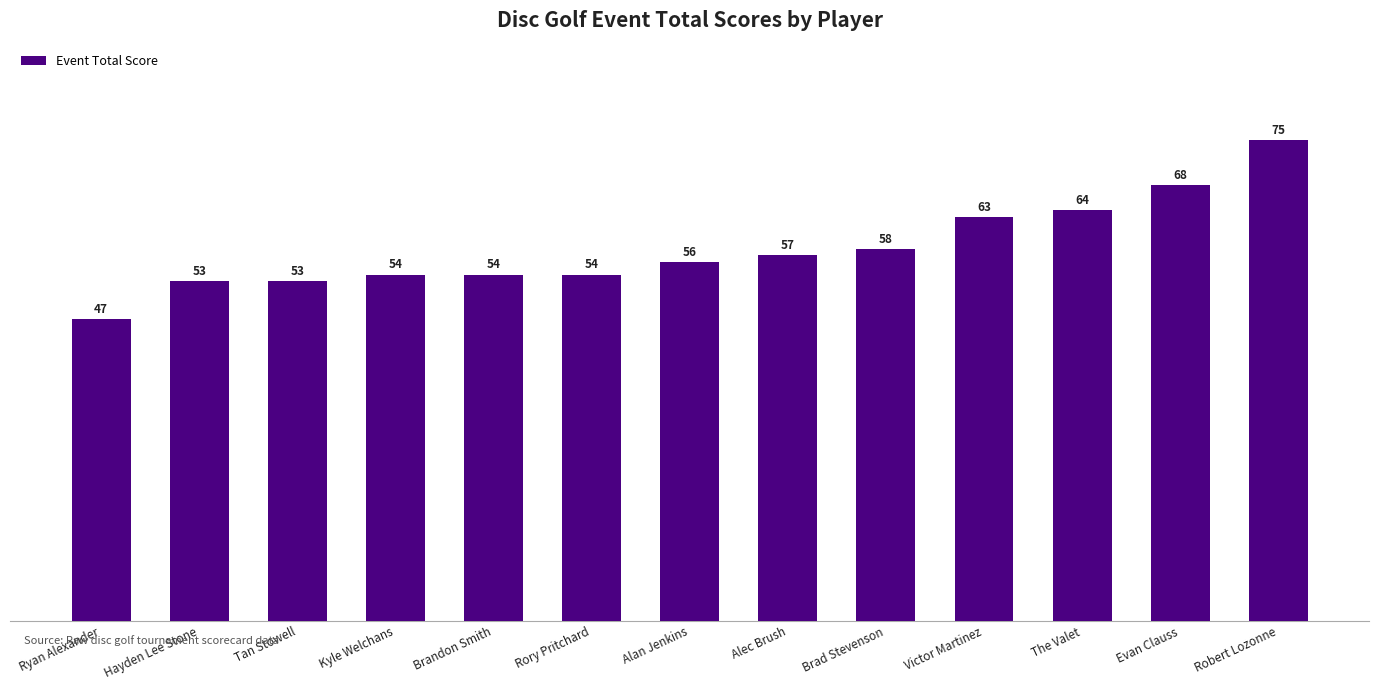

What is the smallest value displayed?

47